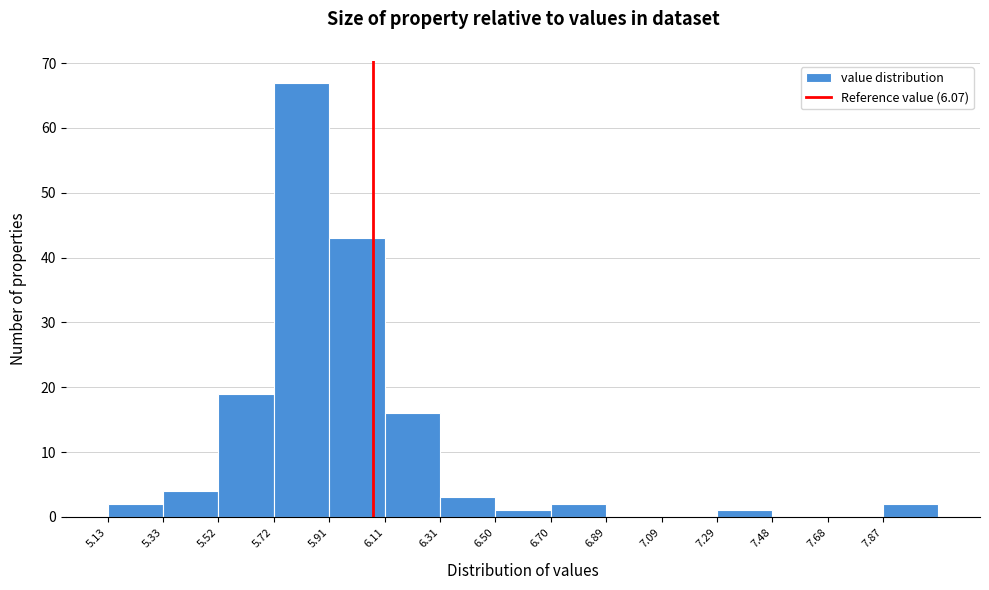

How tall is the bar that spans 7.286 to 7.482 on the x-axis? Neither the bar edges nor the heights are printed on the chart, so give them approximately, as read against the axes.

1